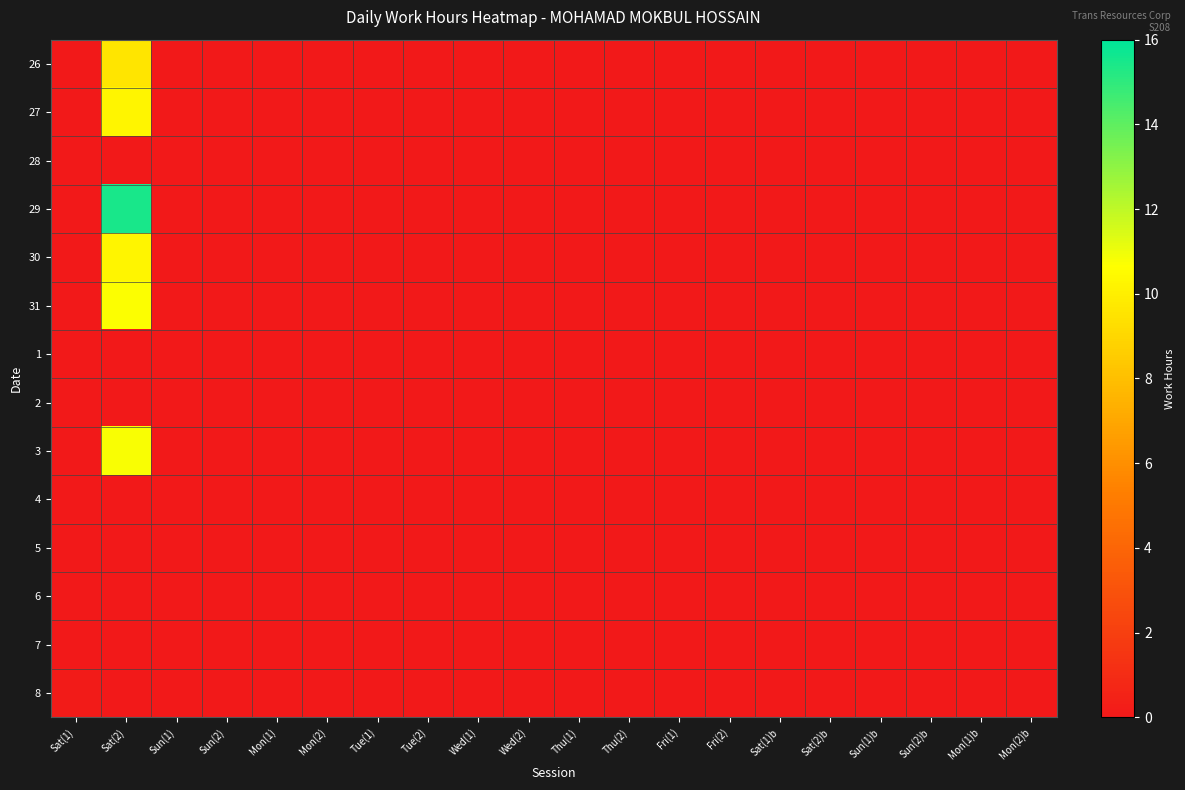

Which series changed the most between Sat(2) and Tue(1)?

29